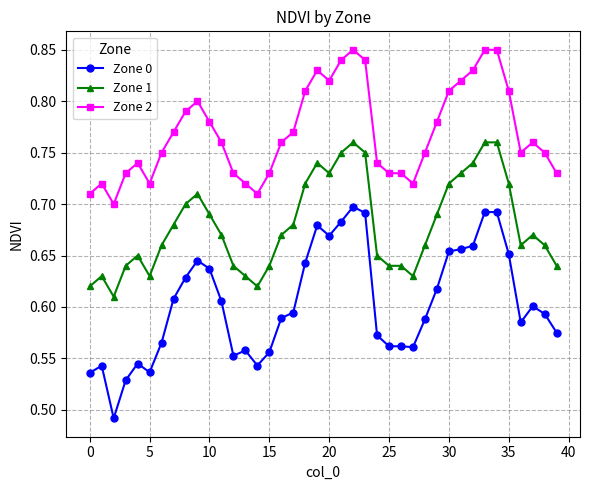

How many distinct data groups are displayed?

3